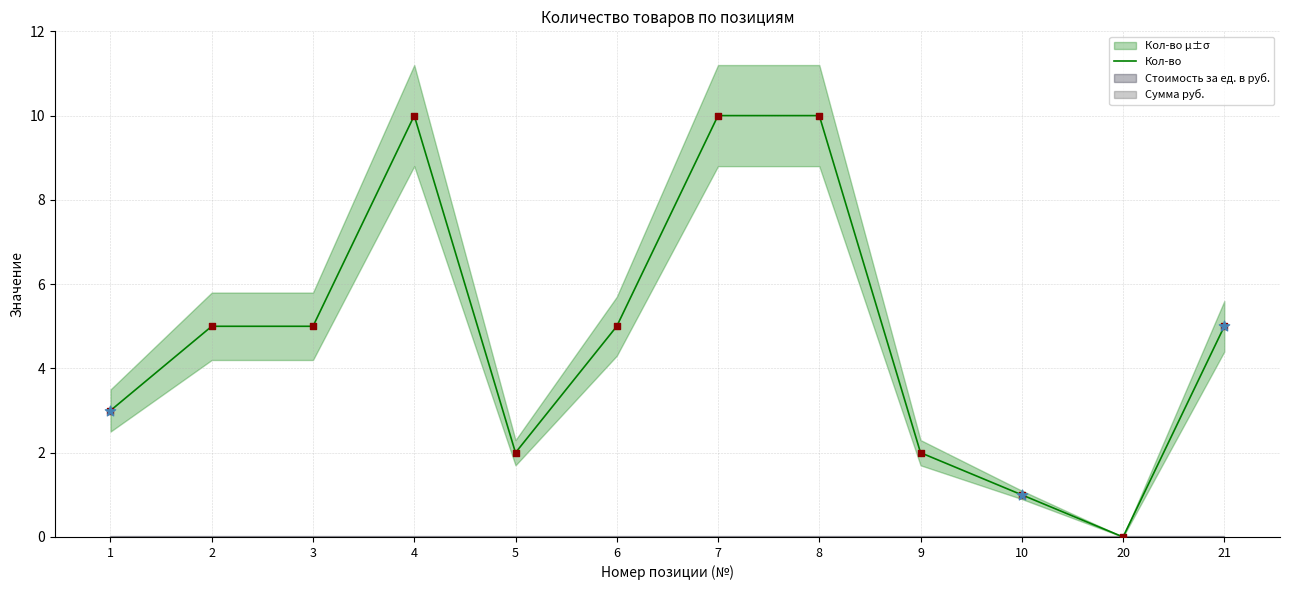

What is the change in value from 8 to 21?

-5